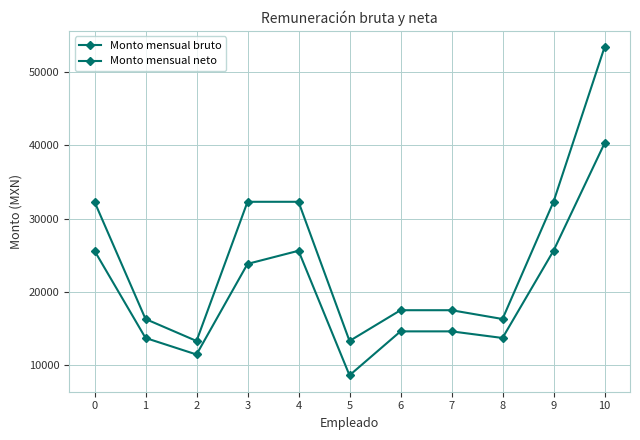

Does the chart have visible grid lines?

Yes